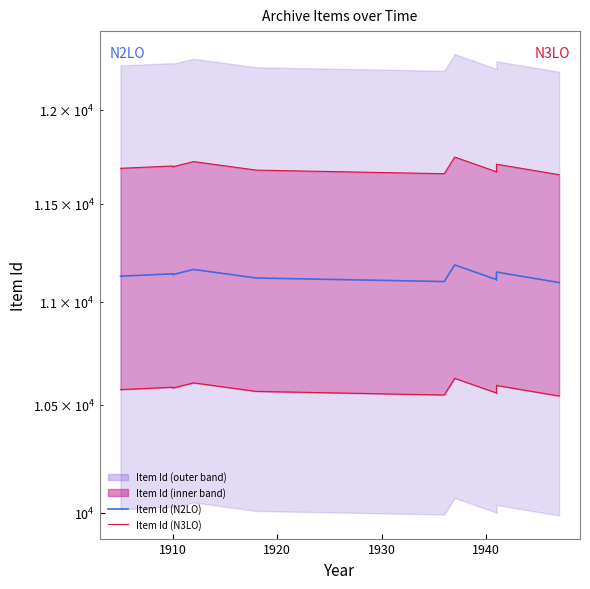

What is the minimum value for Item Id (N3LO)?

11651.9